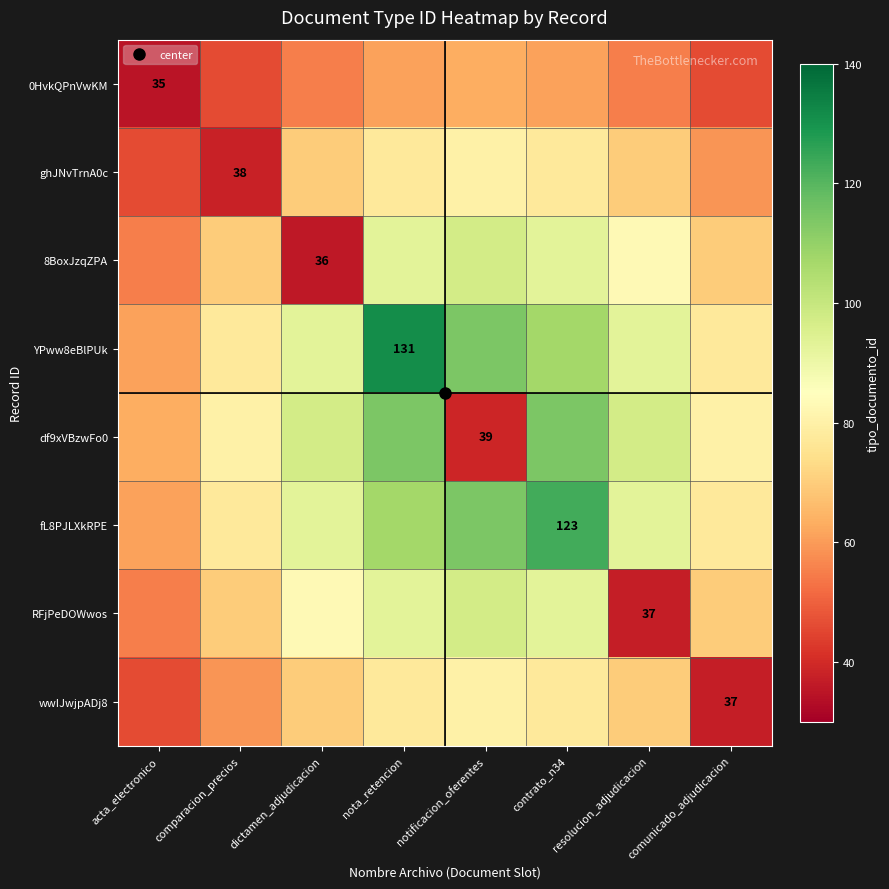

At comunicado_adjudicacion, list the series in order from largest to smallest.

df9xVBzwFo0, YPww8eBlPUk, fL8PJLXkRPE, 8BoxJzqZPA, RFjPeDOWwos, ghJNvTrnA0c, 0HvkQPnVwKM, wwIJwjpADj8